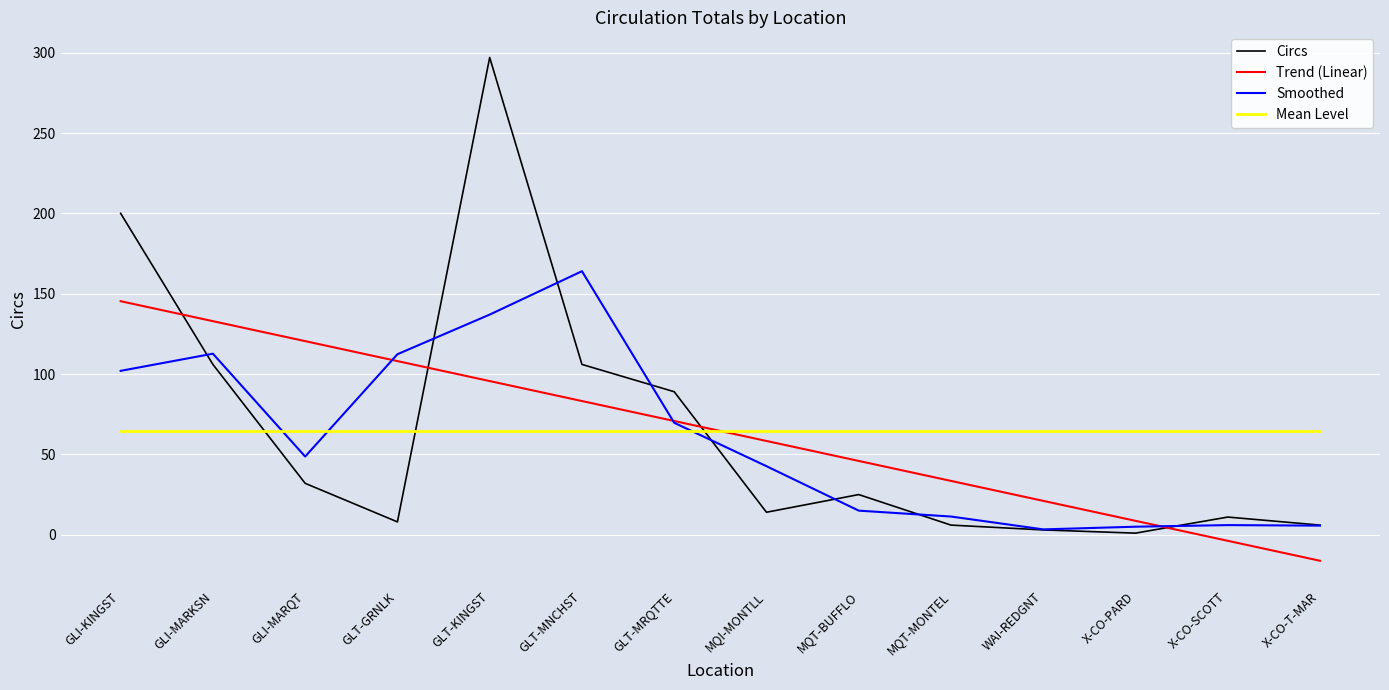

Is this an area chart (filled region under the line)?

No